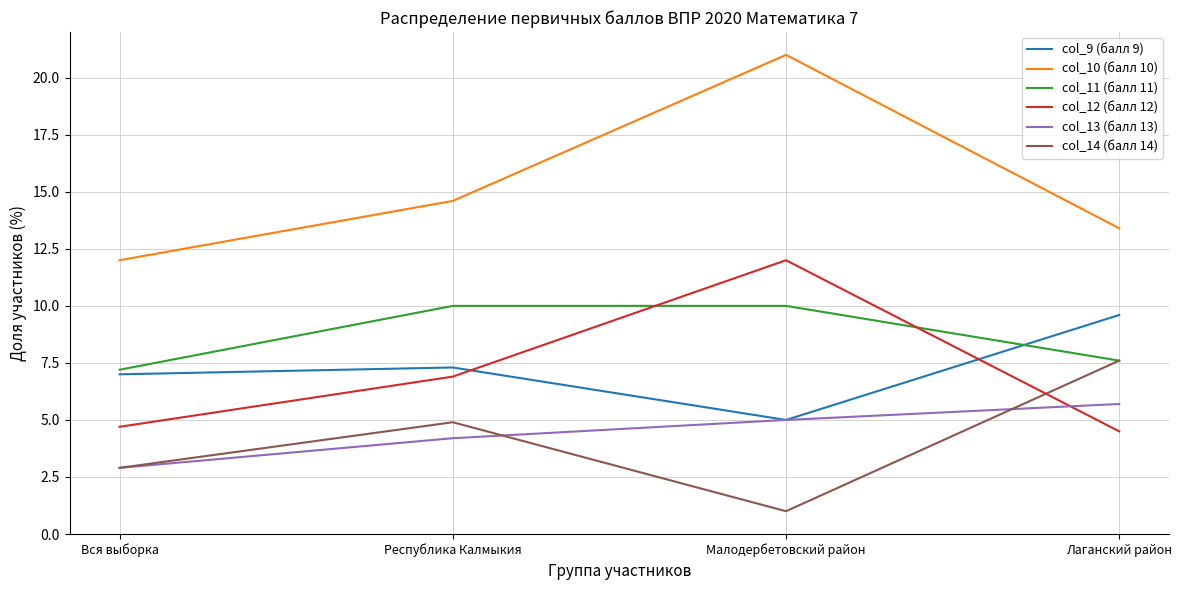

Is it true that col_12 (балл 12) equals 4.7 at Вся выборка?

True